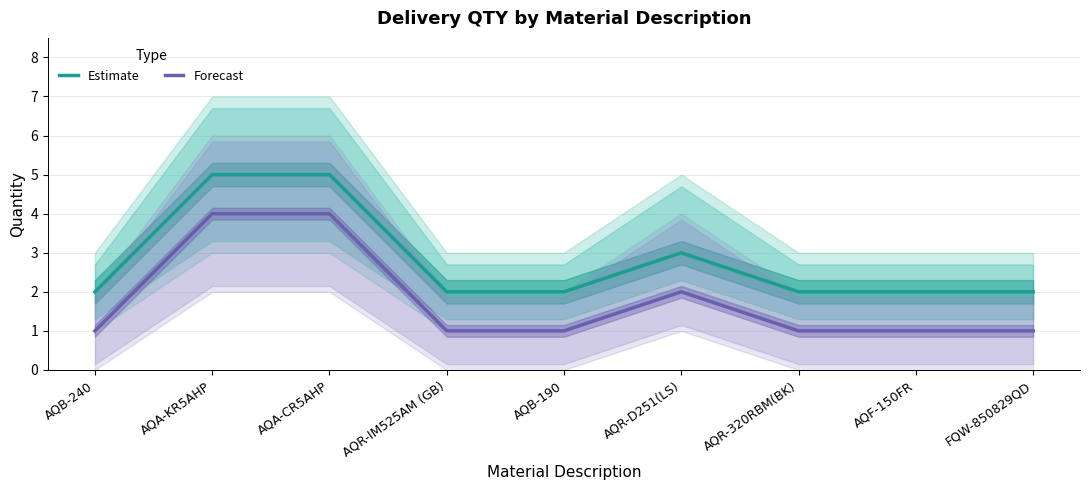

The value of Estimate at AQA-KR5AHP is 5. True or false?

True